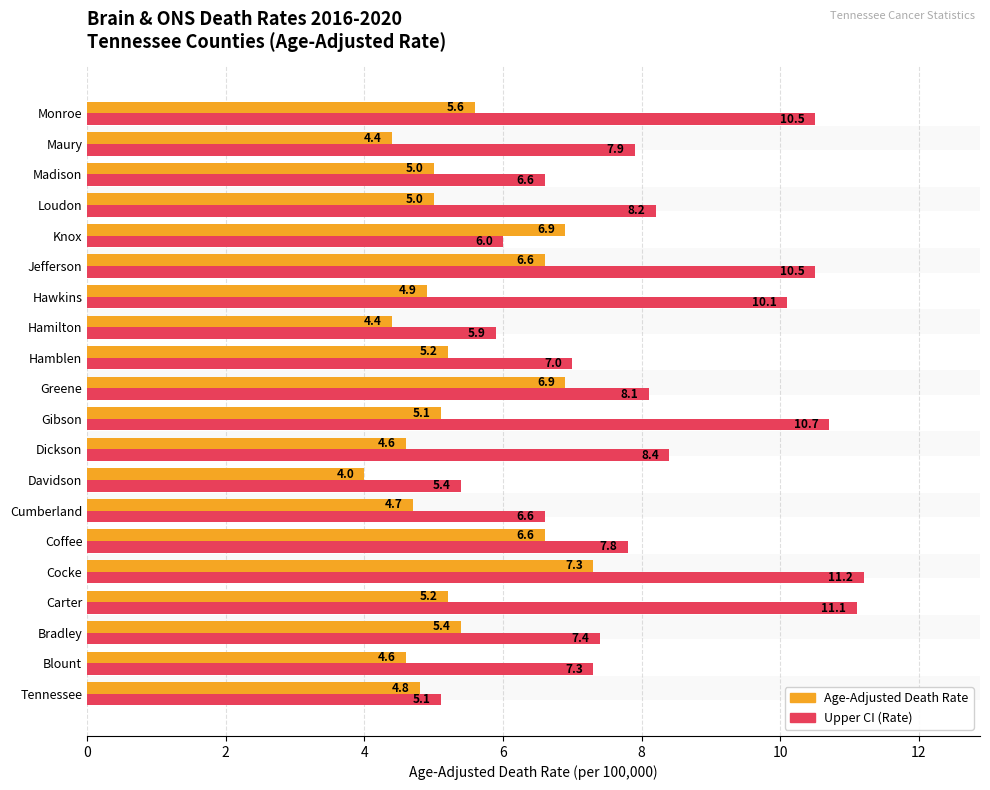

Are the bars horizontal?

Yes